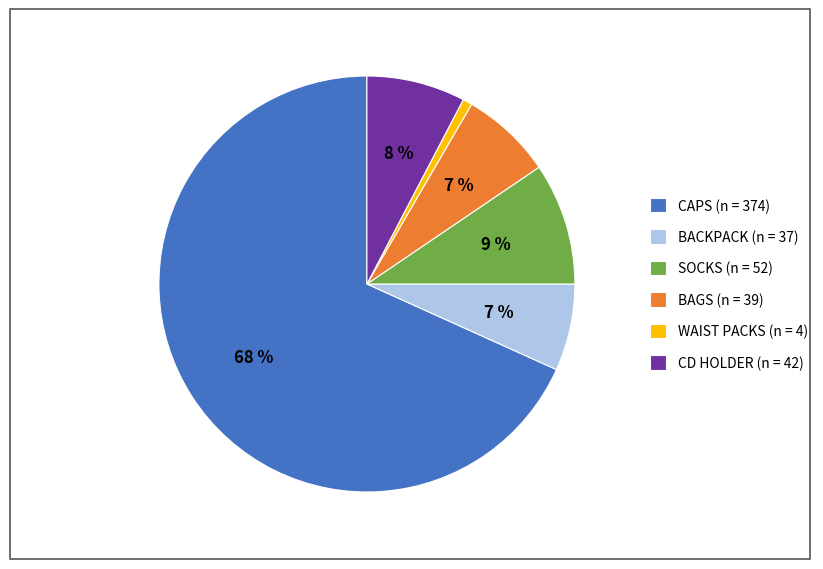

What is the ratio of the value at BAGS to the value at CD HOLDER?

0.9